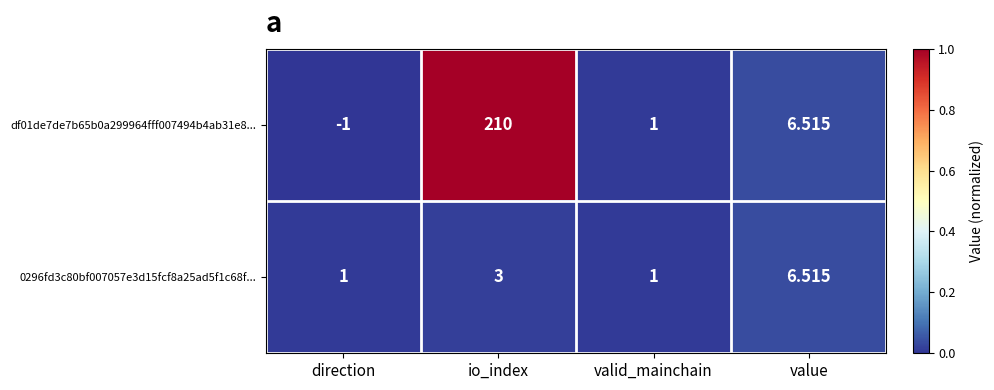

Which category has the lowest value across all series?

direction